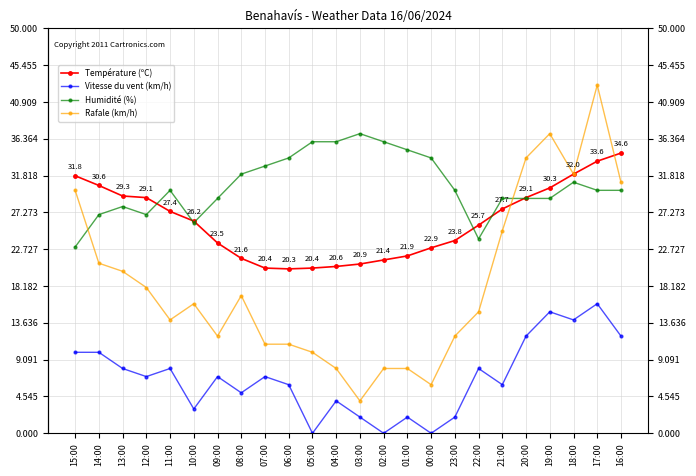

What is the sum of all Température (ºC) values?

625.1